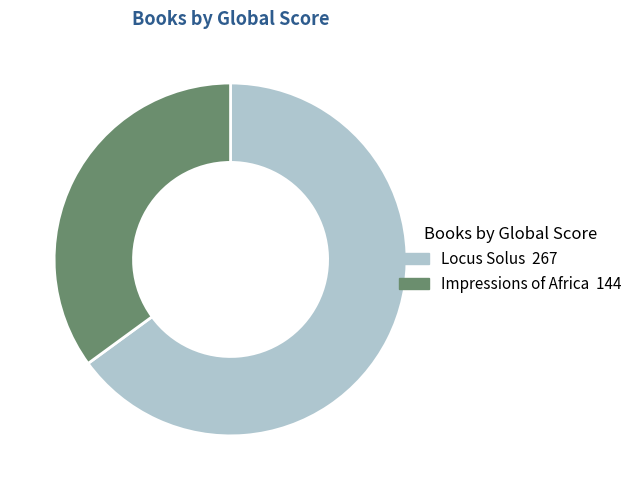

How many slices are in this pie chart?

2